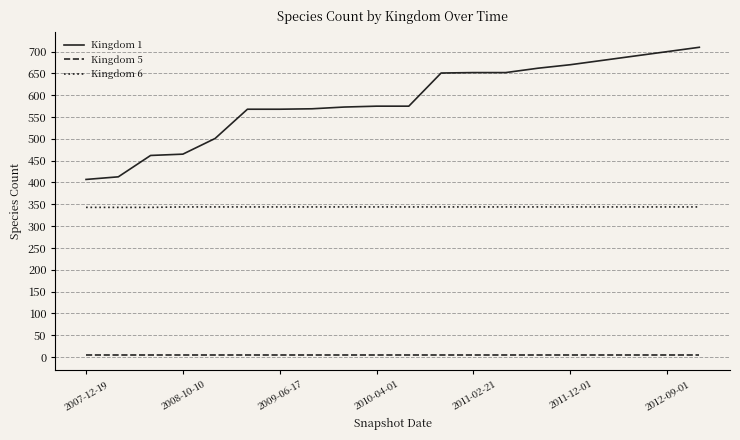

Which series has the widest spread of values?

Kingdom 1